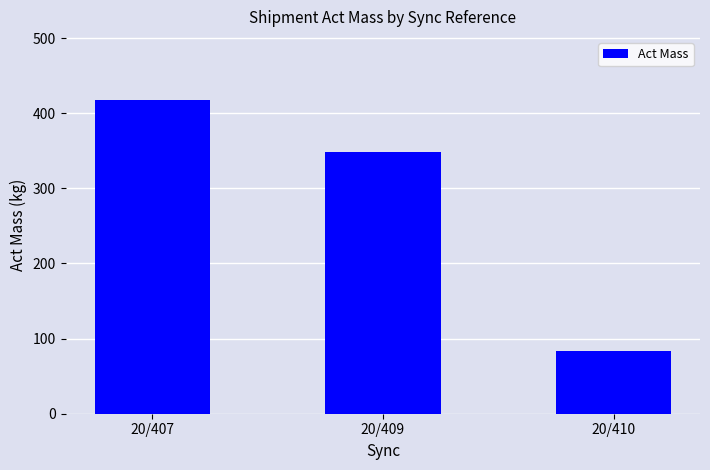

How many values are below 349?

1